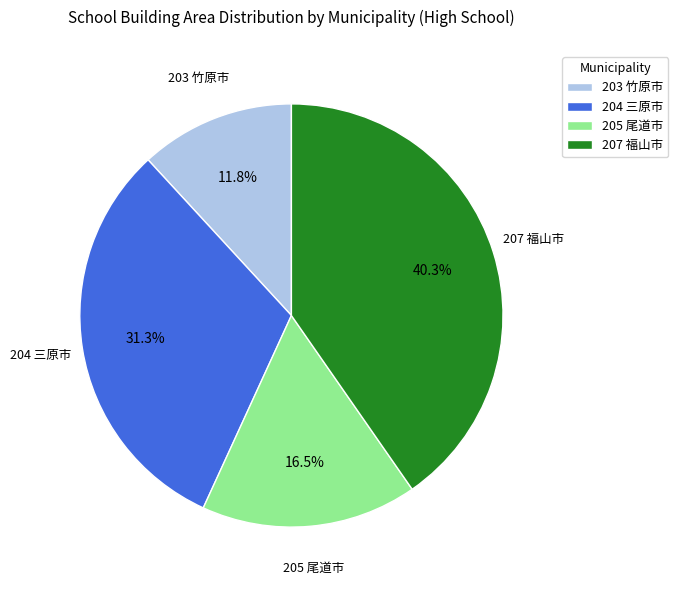

To the nearest percent, what is the difference between the 204 三原市 and 205 尾道市 slice percentages?

15%